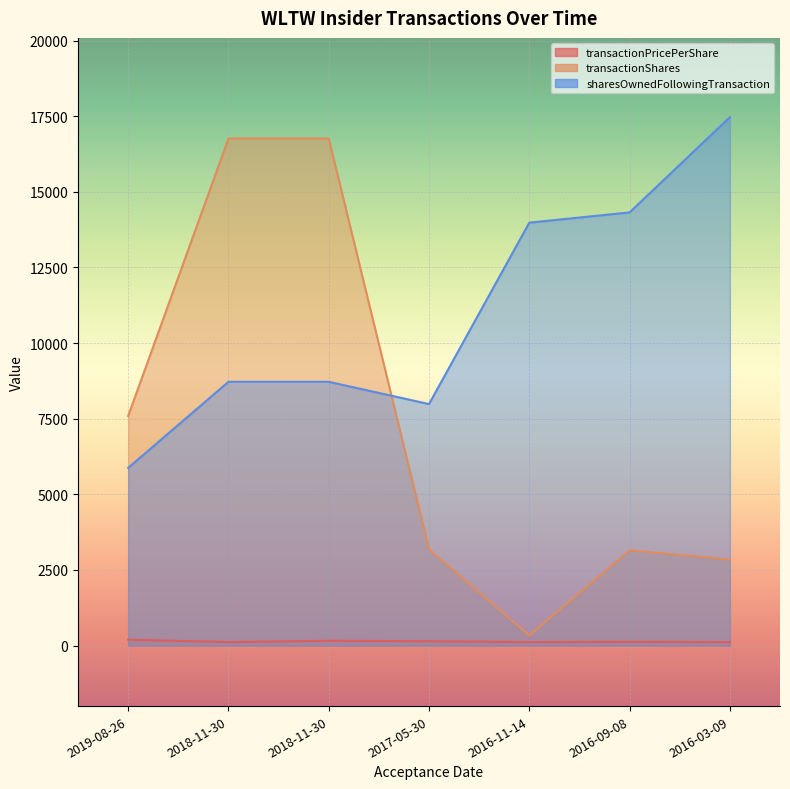

How many lines are shown in the chart?

3